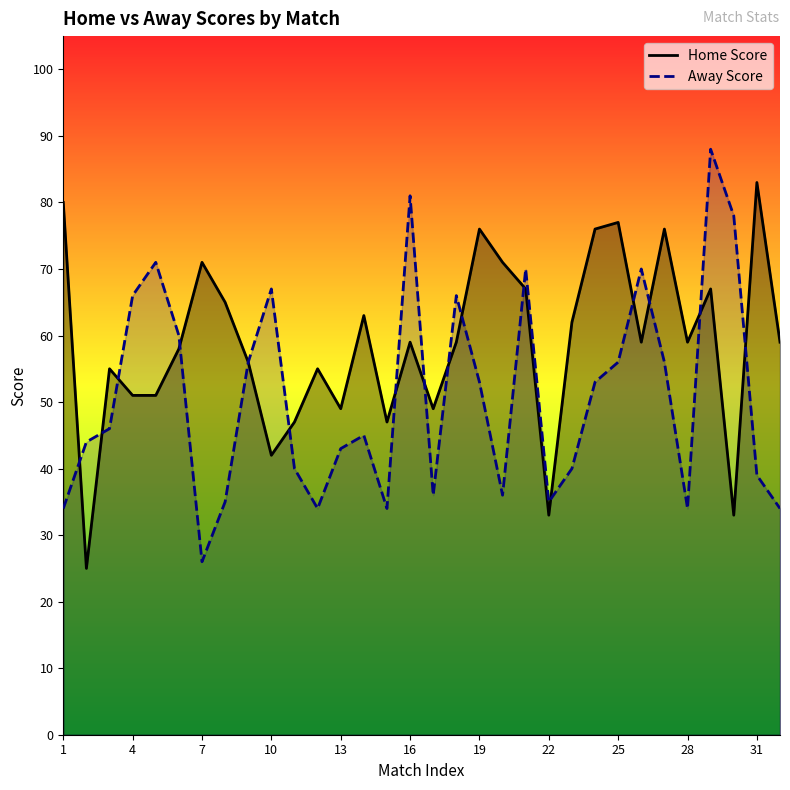

Is this an area chart (filled region under the line)?

No